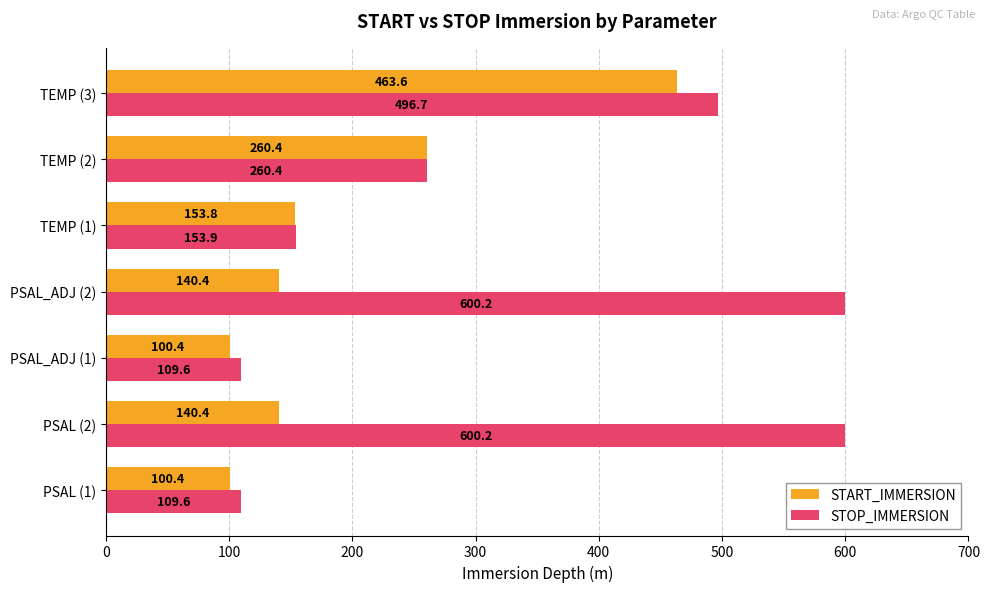

List the series in order of their peak value, lowest first.

START_IMMERSION, STOP_IMMERSION